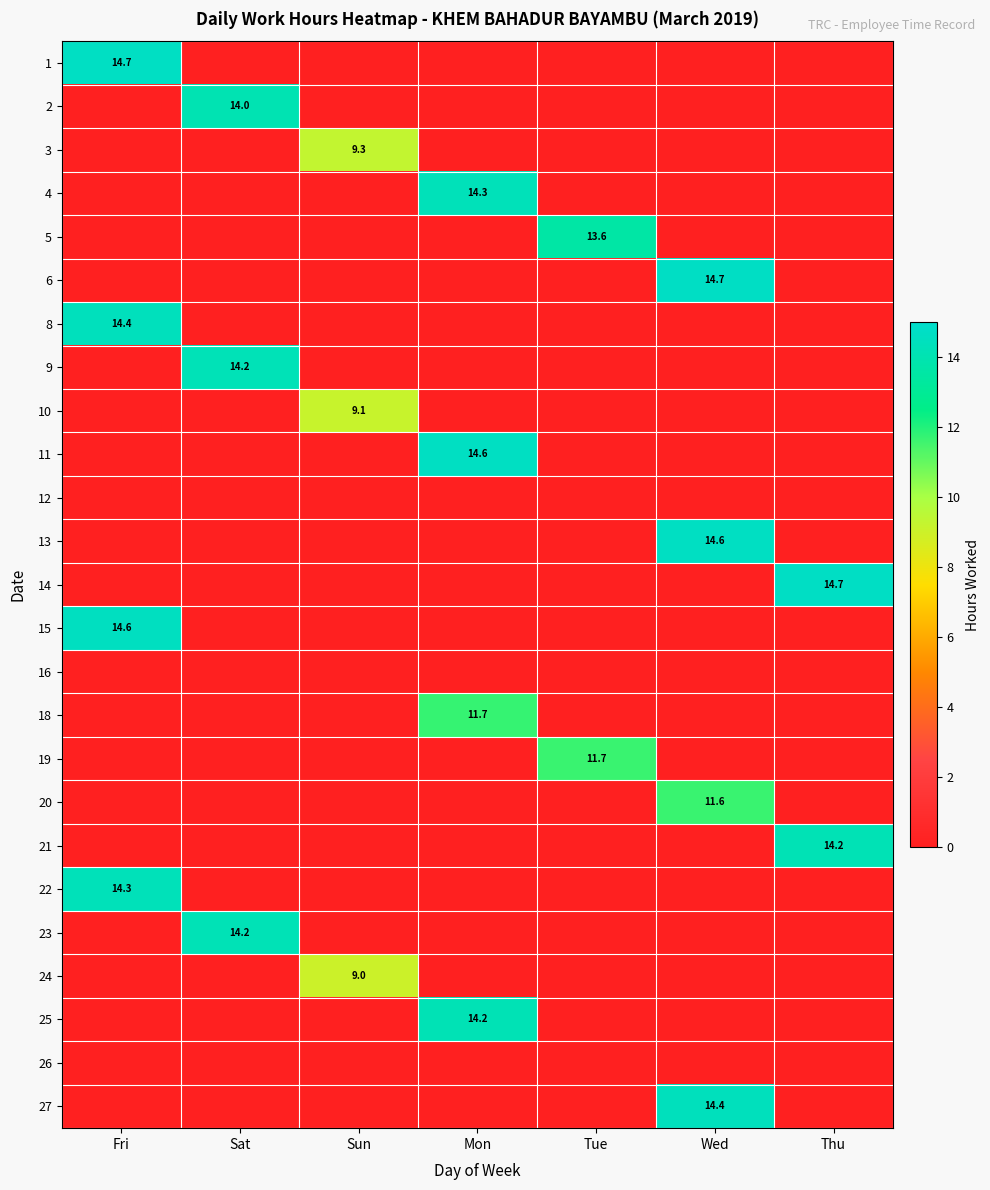

Is it true that 20 equals 15.9 at Wed?

False